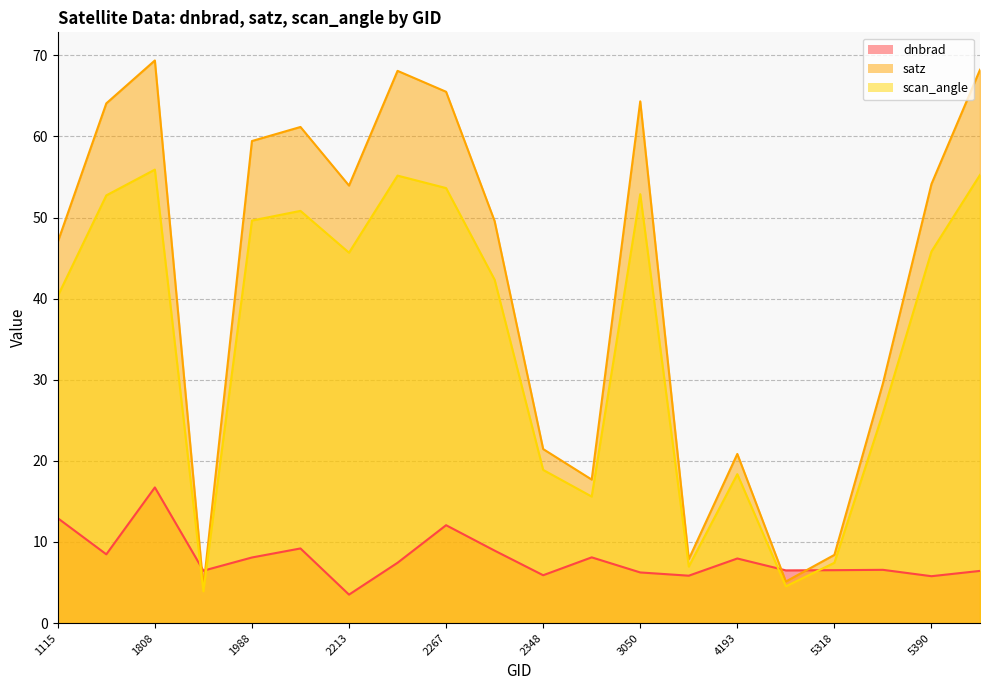

What are all the series names shown in the legend?

dnbrad, satz, scan_angle